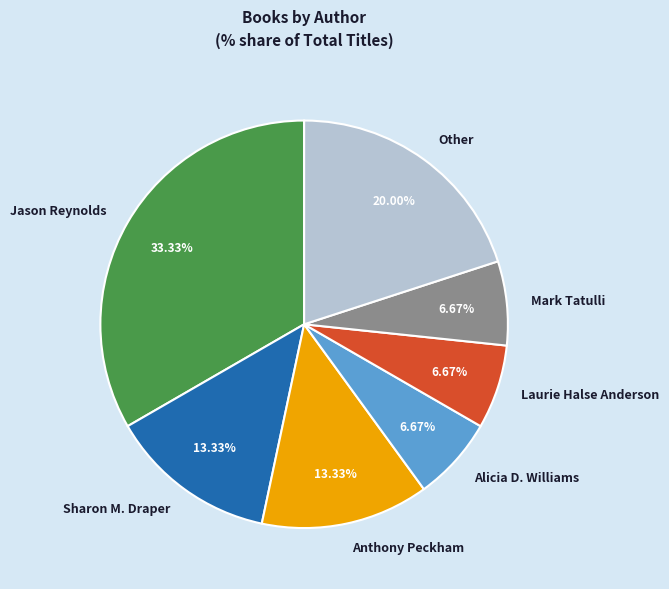

What portion of the pie excludes Anthony Peckham?

86.7%